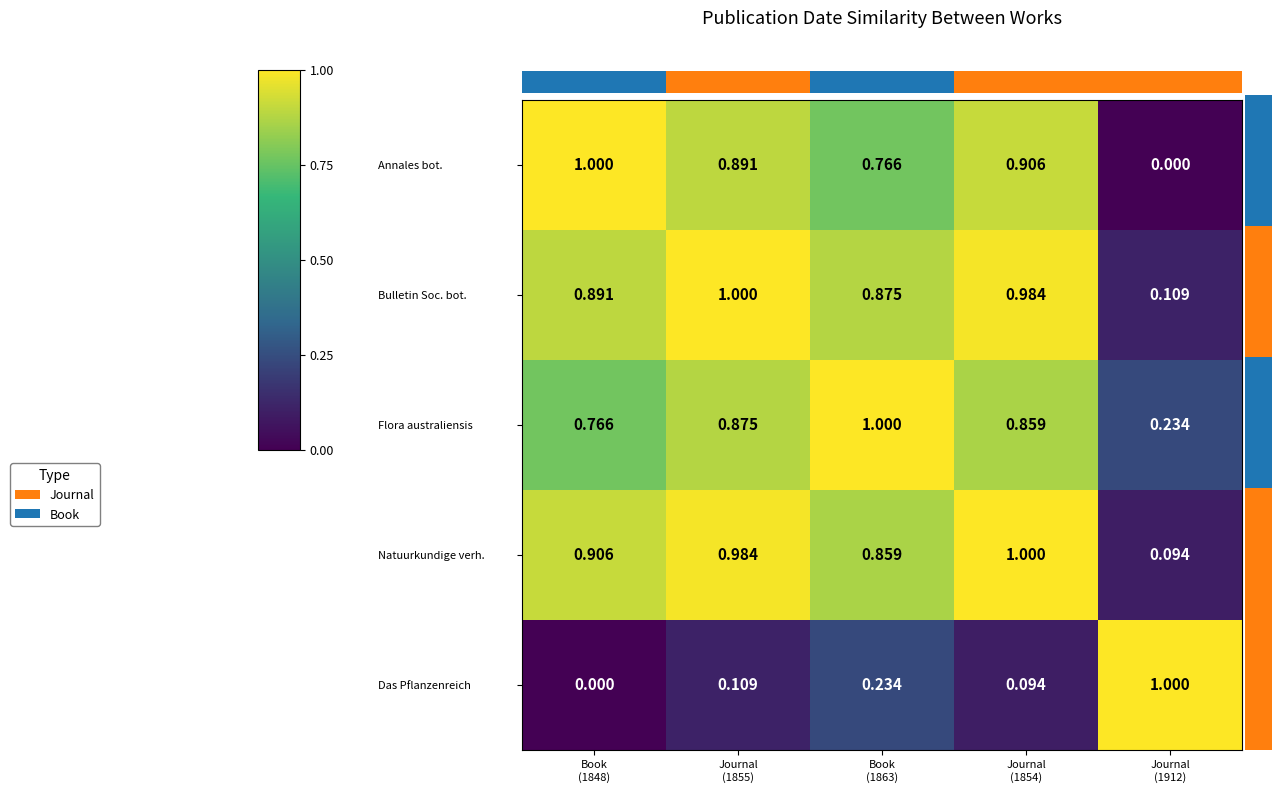

How many data points in Das Pflanzenreich are above 0?

4